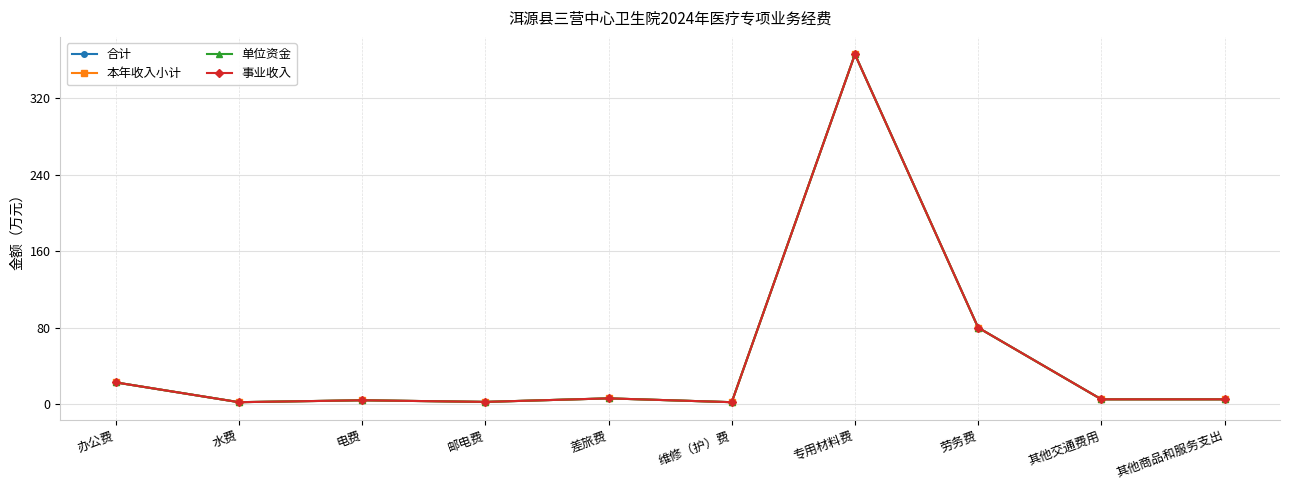

Reading left to right, what are all the values shown in this chart?

合计: 办公费=22.7	水费=2.0	电费=4.0	邮电费=2.3	差旅费=6.0	维修（护）费=2.0	专用材料费=366.0	劳务费=80.0	其他交通费用=5.0	其他商品和服务支出=5.0
本年收入小计: 办公费=22.7	水费=2.0	电费=4.0	邮电费=2.3	差旅费=6.0	维修（护）费=2.0	专用材料费=366.0	劳务费=80.0	其他交通费用=5.0	其他商品和服务支出=5.0
单位资金: 办公费=22.7	水费=2.0	电费=4.0	邮电费=2.3	差旅费=6.0	维修（护）费=2.0	专用材料费=366.0	劳务费=80.0	其他交通费用=5.0	其他商品和服务支出=5.0
事业收入: 办公费=22.7	水费=2.0	电费=4.0	邮电费=2.3	差旅费=6.0	维修（护）费=2.0	专用材料费=366.0	劳务费=80.0	其他交通费用=5.0	其他商品和服务支出=5.0